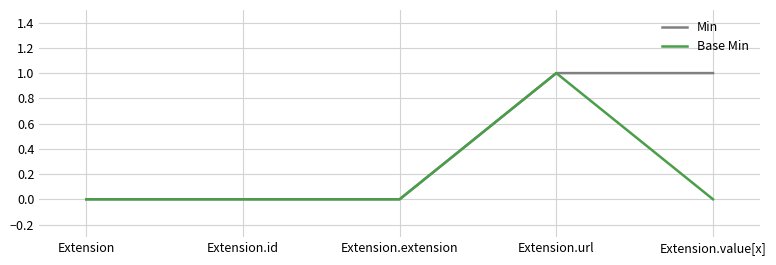

Which series has the largest total across all categories?

Min